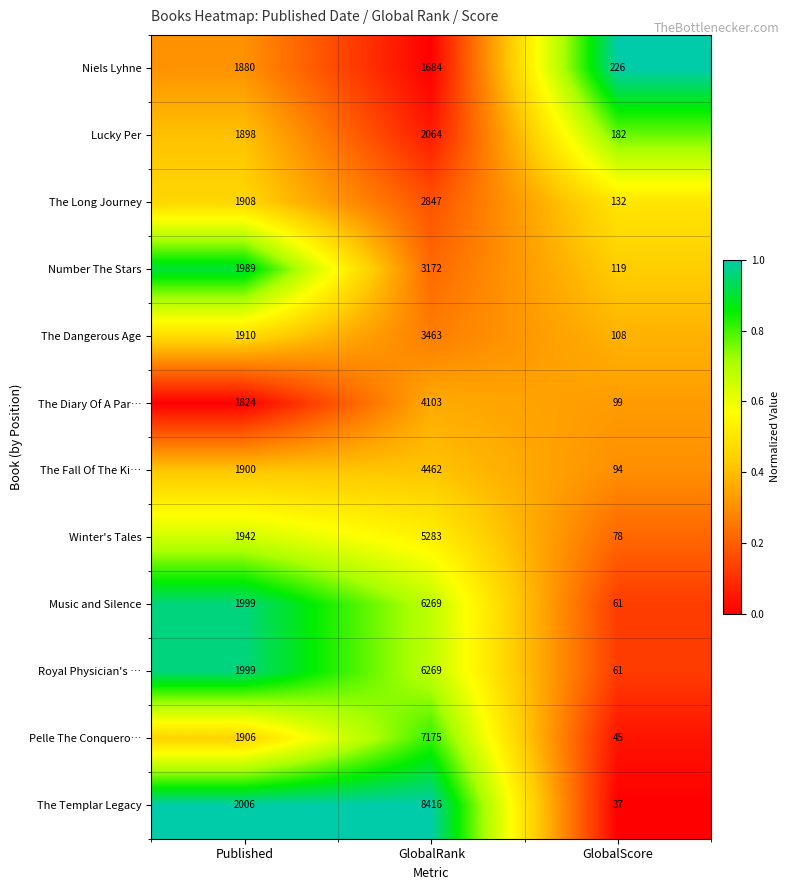

What is the total value across all series at GlobalScore?

1242